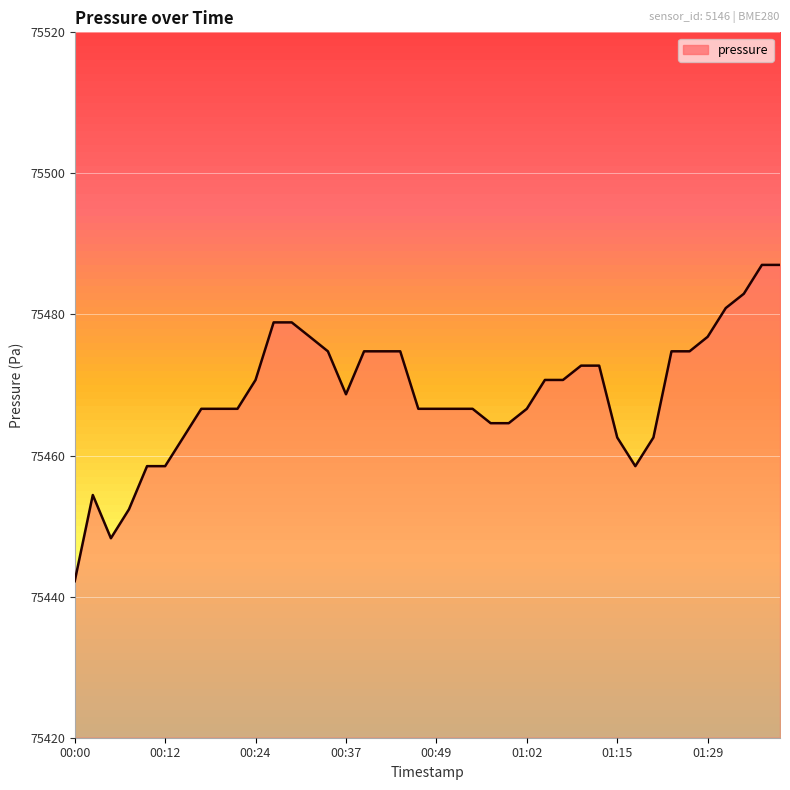

What is the difference between the maximum and minimum values?

44.8